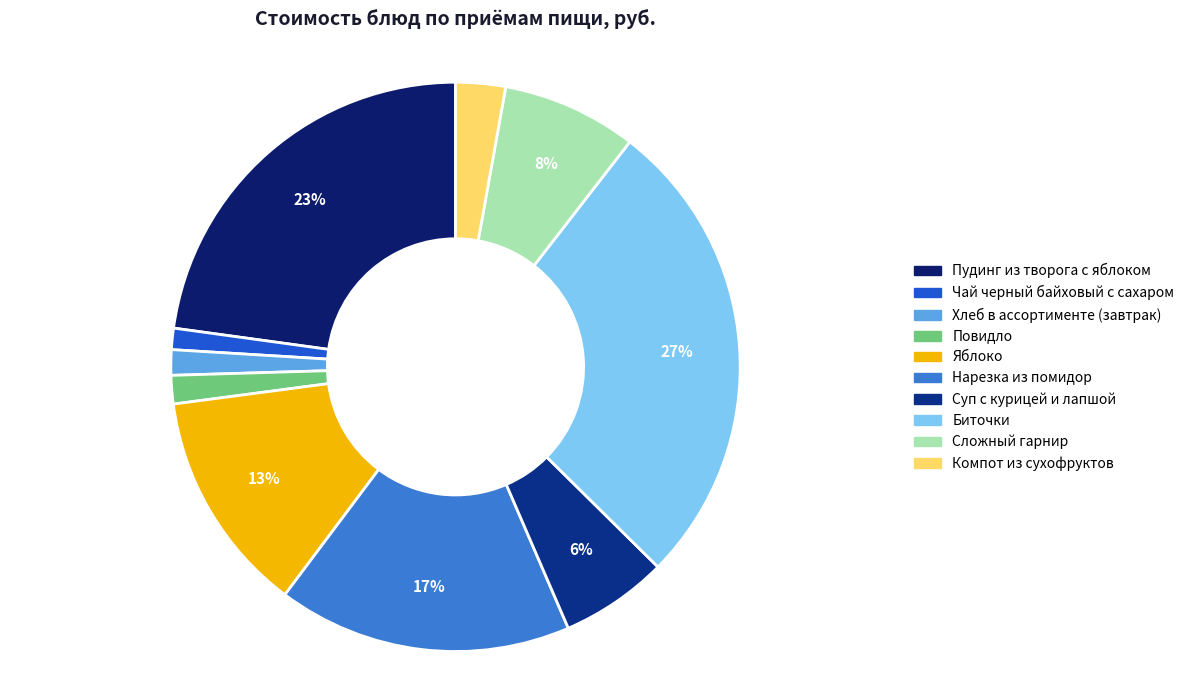

What is the smallest slice in the pie chart?

Чай черный байховый с сахаром